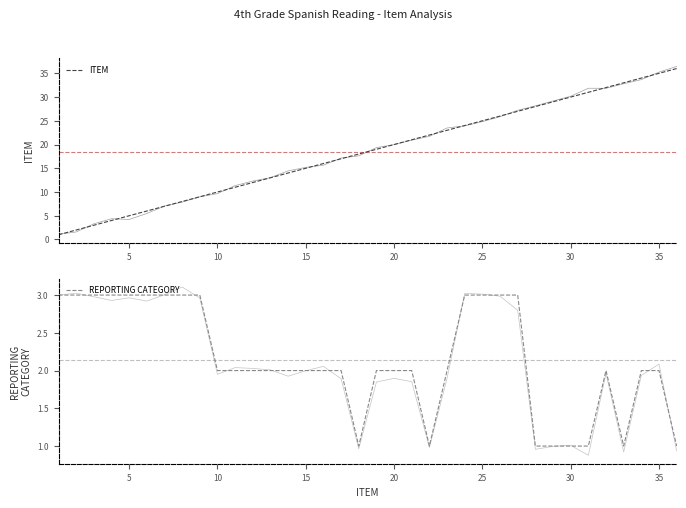

True or false: REPORTING CATEGORY and ITEM cross at least once.

False